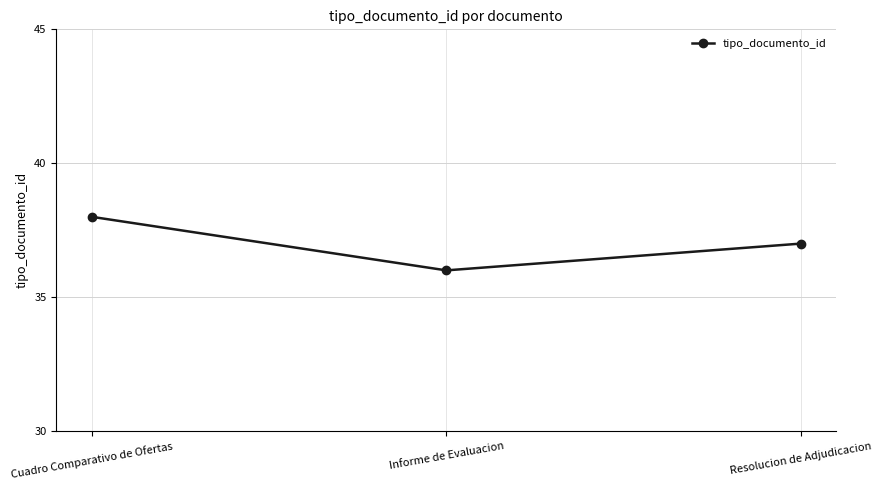

What is the difference between the values at Resolucion de Adjudicacion and Cuadro Comparativo de Ofertas?

1